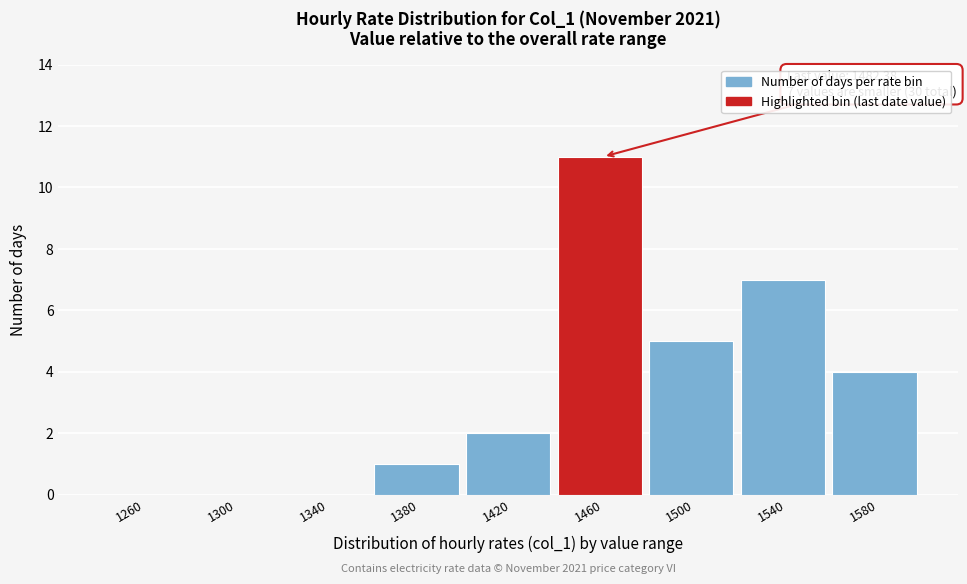

Reading left to right, list all the values displayed in this chart.

1260=0	1300=0	1340=0	1380=1	1420=2	1460=11	1500=5	1540=7	1580=4